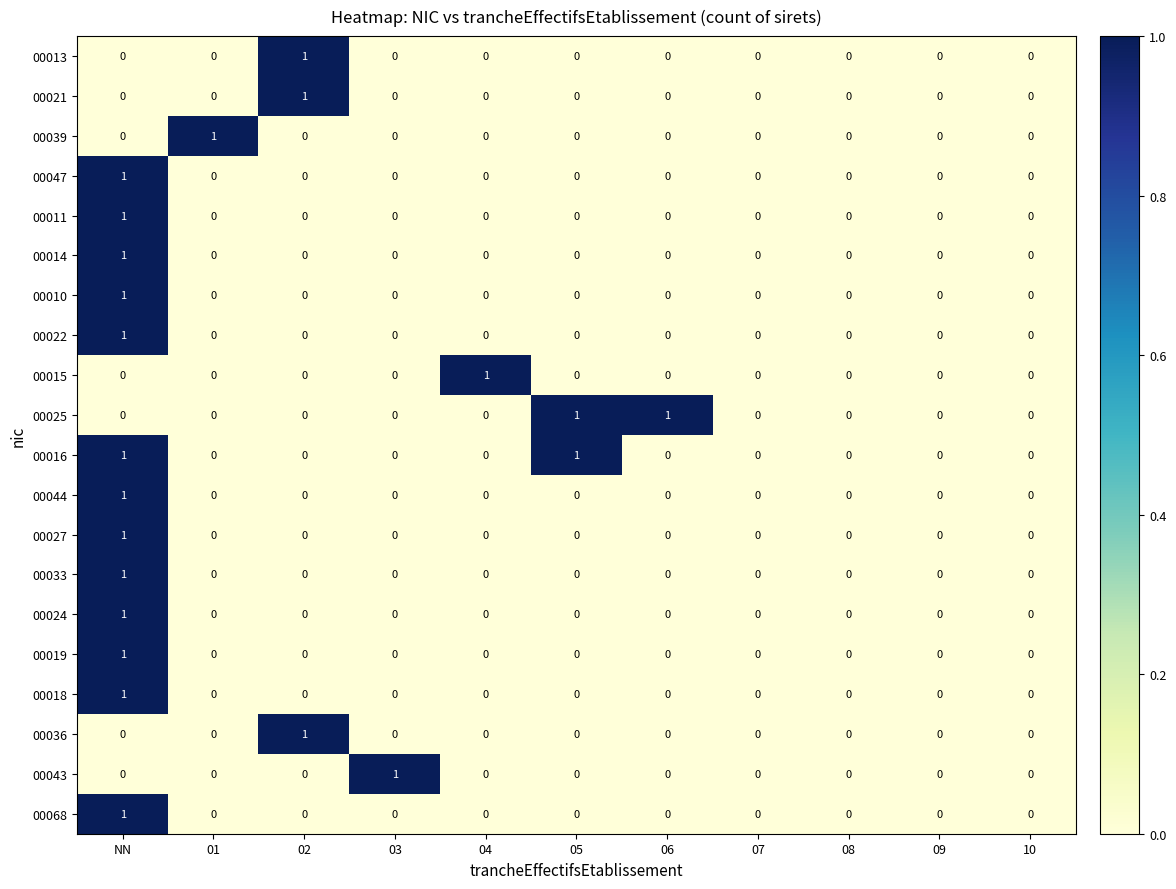

At which category is the sum across all series the highest?

NN